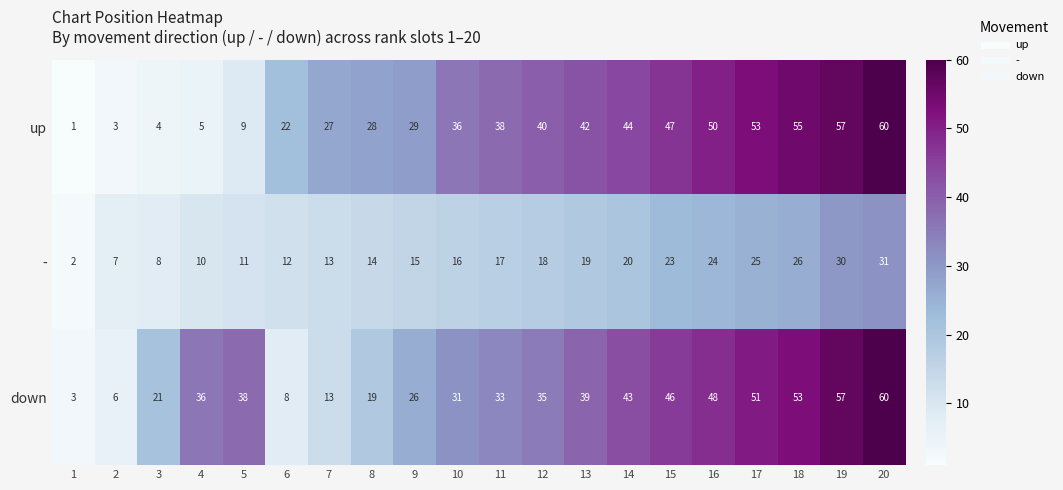

What is the maximum value shown in the chart?

60